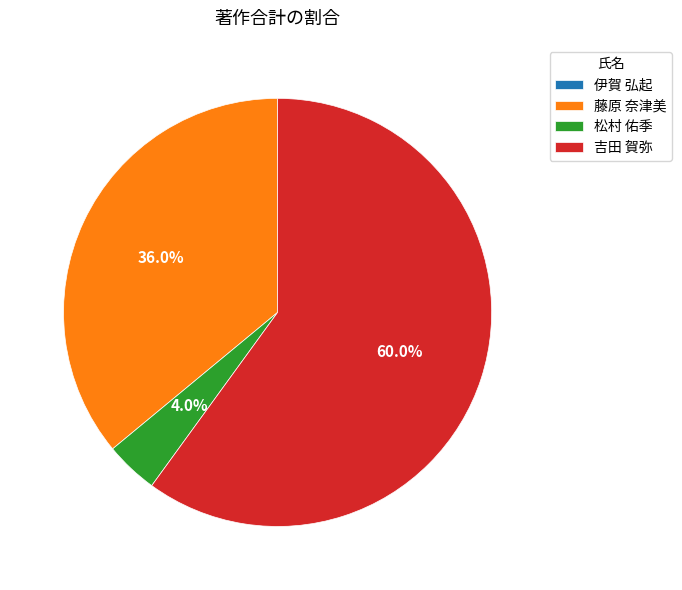

Which category has the biggest portion of the pie?

吉田 賀弥